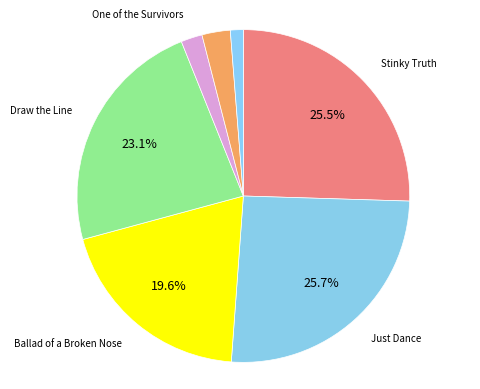

To the nearest percent, what is the average slice percentage?

14%